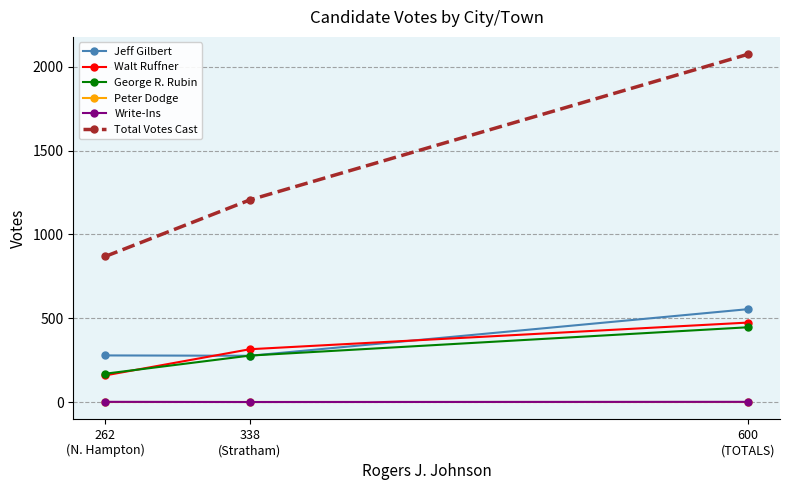

What is the label of the 1st point from the left?

262
(N. Hampton)